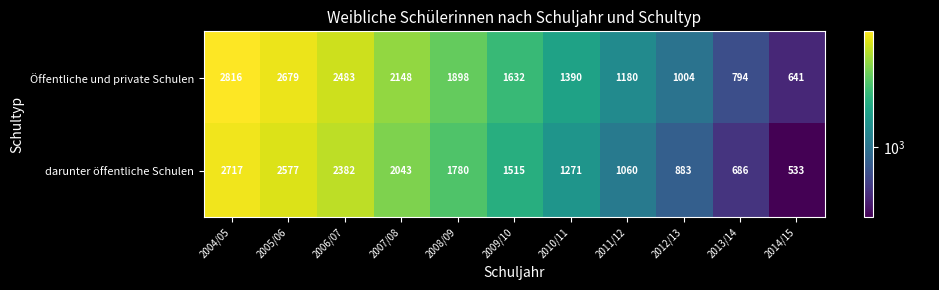

True or false: darunter öffentliche Schulen has a value of 1515 at 2009/10.

True